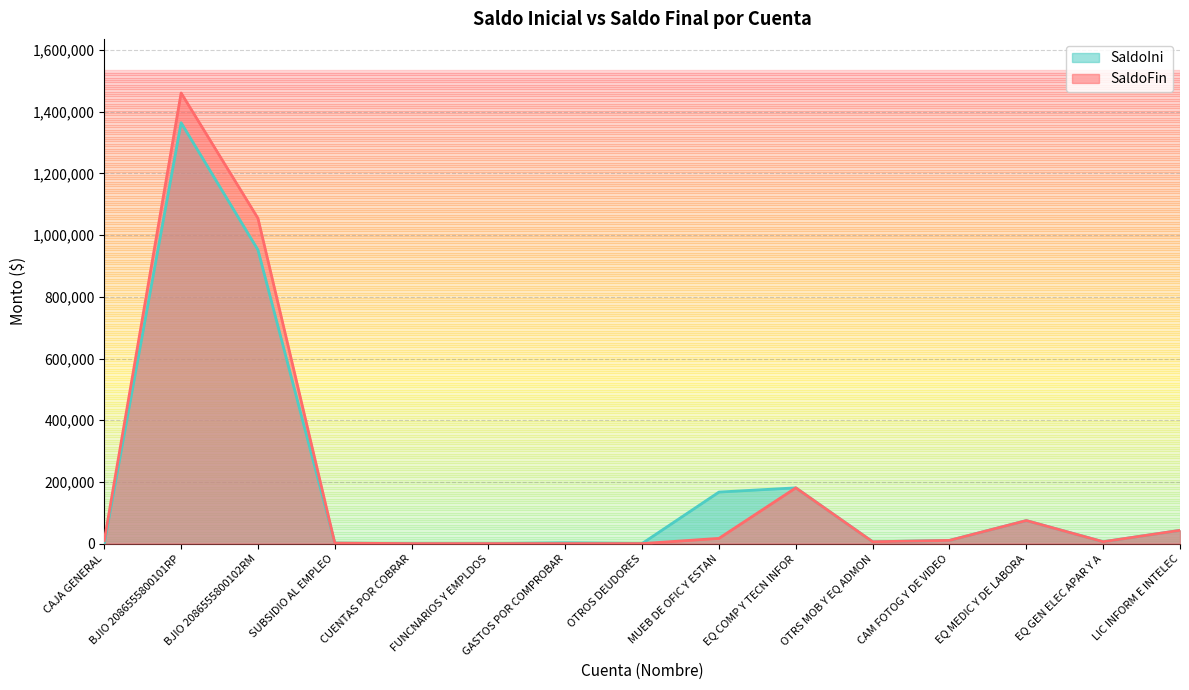

Reading right to left, list all the values displayed in this chart.

SaldoIni: LIC INFORM E INTELEC=43000.0	EQ GEN ELEC APAR Y A=6029.0	EQ MEDIC Y DE LABORA=74667.1	CAM FOTOG Y DE VIDEO=10399.2	OTRS MOB Y EQ ADMON=5890.0	EQ COMP Y TECN INFOR=180725.6	MUEB DE OFIC Y ESTAN=167070.3	OTROS DEUDORES=360.0	GASTOS POR COMPROBAR=2498.2	FUNCNARIOS Y EMPLDOS=26.0	CUENTAS POR COBRAR=0.0	SUBSIDIO AL EMPLEO=1577.2	BJIO 2086555800102RM=952071.7	BJIO 2086555800101RP=1364318.7	CAJA GENERAL=0.0
SaldoFin: LIC INFORM E INTELEC=43000.0	EQ GEN ELEC APAR Y A=6029.0	EQ MEDIC Y DE LABORA=74667.1	CAM FOTOG Y DE VIDEO=10399.2	OTRS MOB Y EQ ADMON=5890.0	EQ COMP Y TECN INFOR=180725.6	MUEB DE OFIC Y ESTAN=16997.0	OTROS DEUDORES=0.0	GASTOS POR COMPROBAR=0.0	FUNCNARIOS Y EMPLDOS=0.0	CUENTAS POR COBRAR=0.0	SUBSIDIO AL EMPLEO=1577.4	BJIO 2086555800102RM=1054544.8	BJIO 2086555800101RP=1460817.9	CAJA GENERAL=9838.0